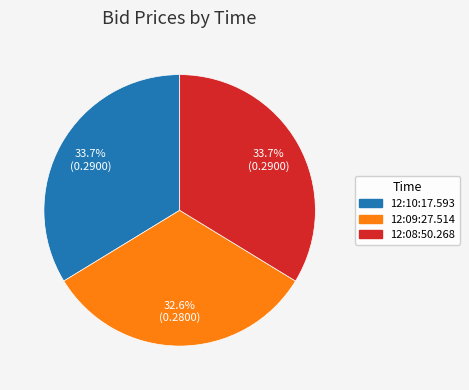

To the nearest percent, what is the difference between the largest and smallest slice percentages?

1%